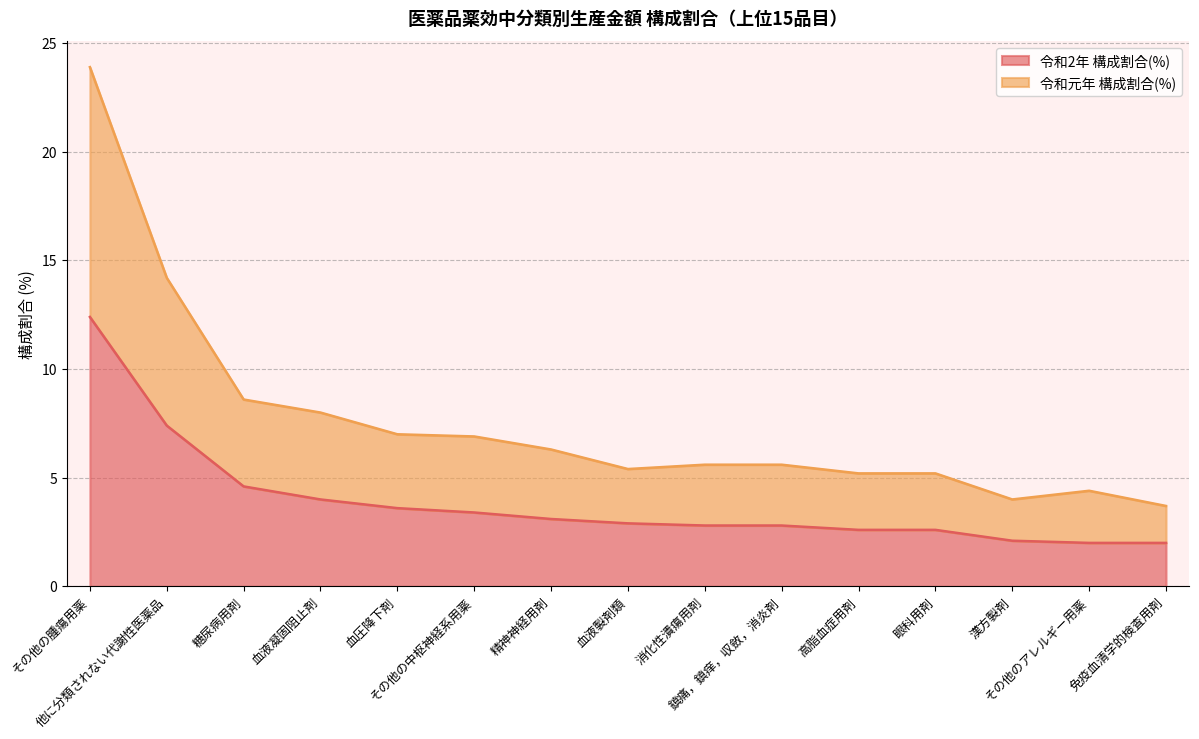

Between 血液製剤類 and 鎮痛，鎮痒，収斂，消炎剤, which series saw the biggest shift?

令和元年 構成割合(%)